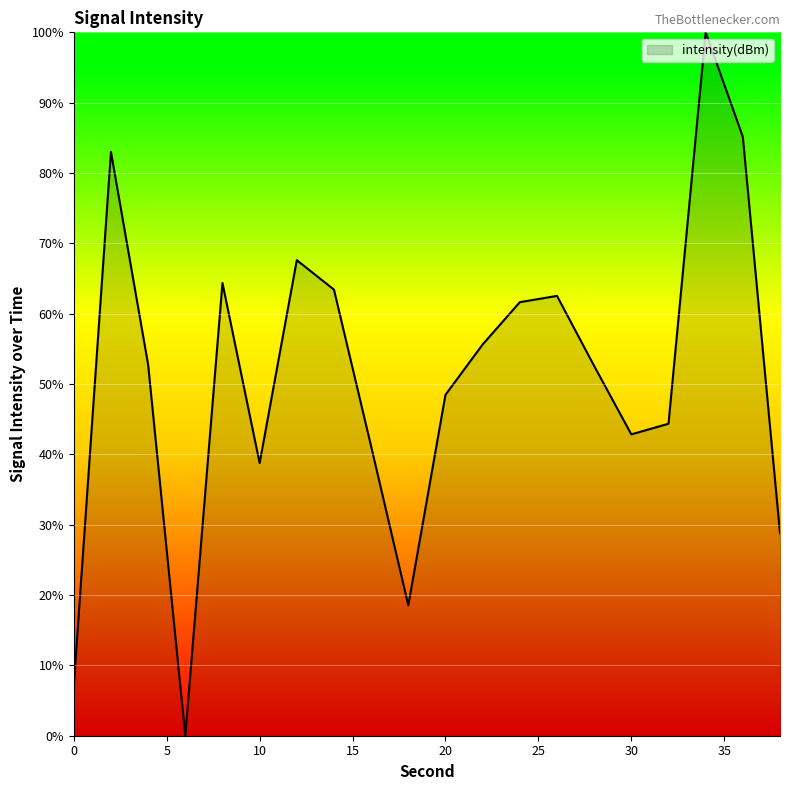

What is the maximum value shown in the chart?

100.0